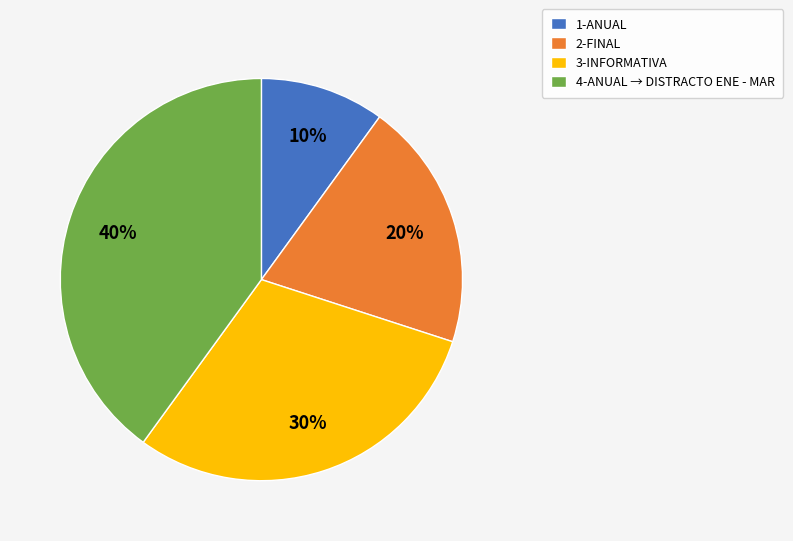

To the nearest percent, what percentage of the pie is 4-ANUAL → DISTRACTO ENE - MAR?

40%